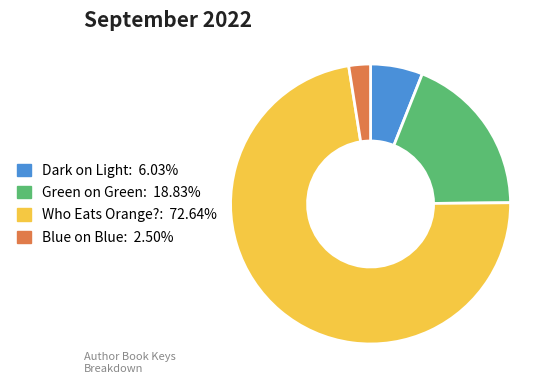

Count the number of slices in the pie.

4